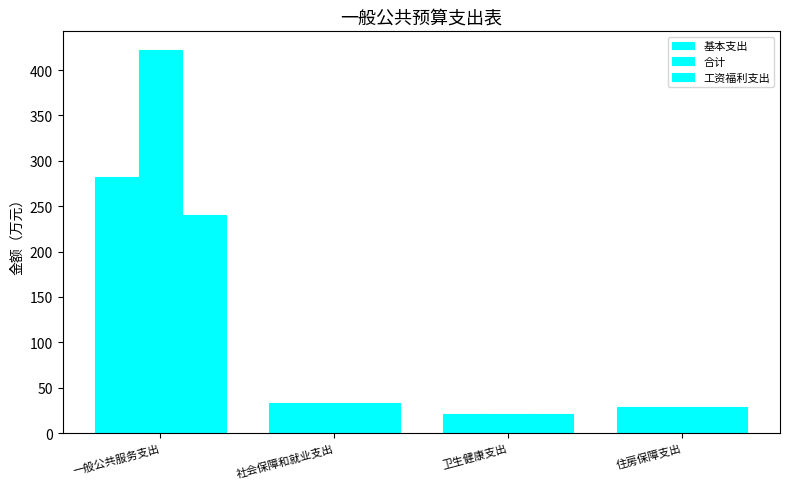

Does the chart contain any negative values?

No